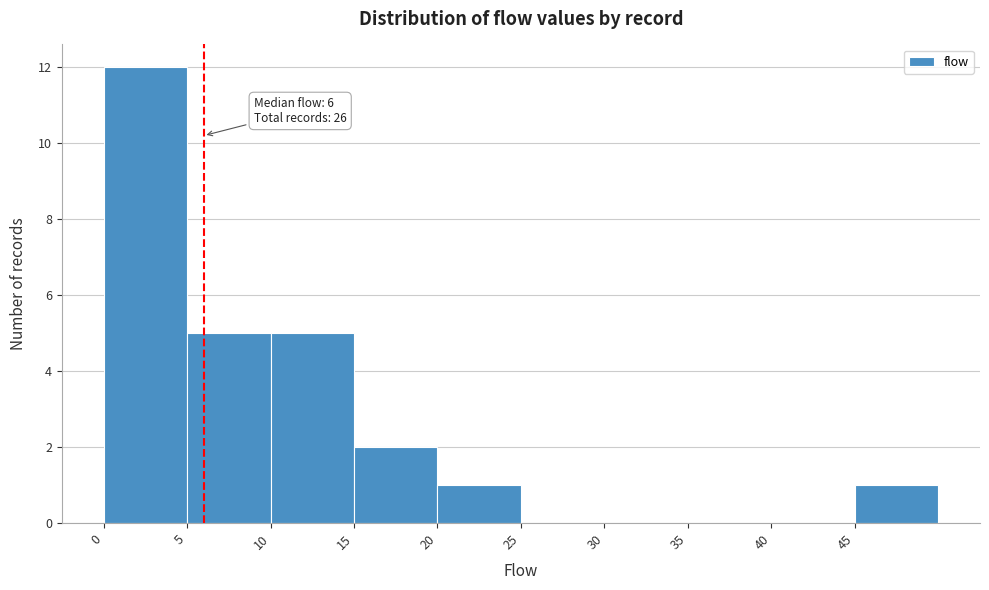

Which range on the x-axis has the tallest bar?

0 to 5